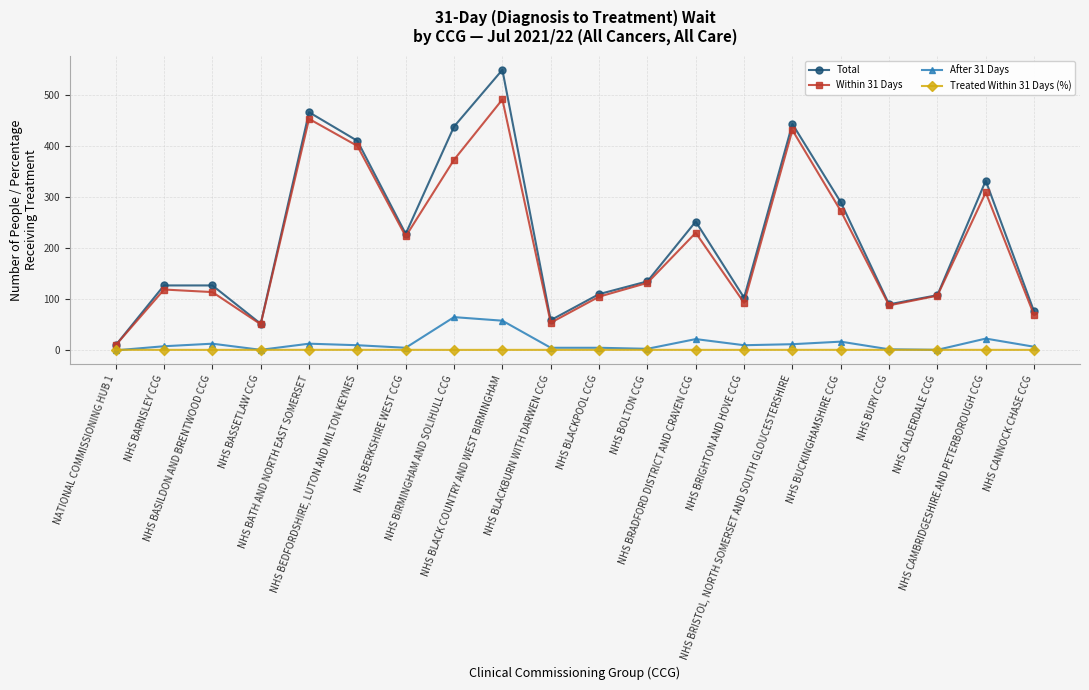

True or false: Total has more than 2 points higher than both neighbors.

True